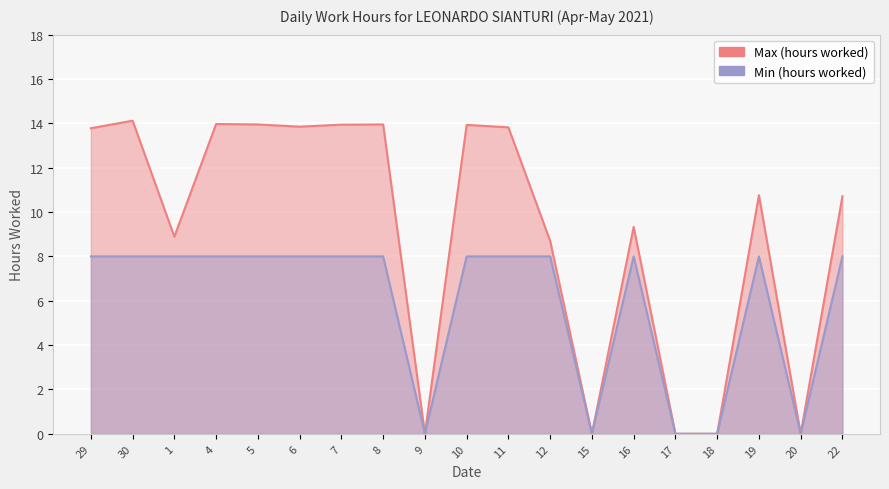

How many values in the Max (hours worked) series are below 10?

8